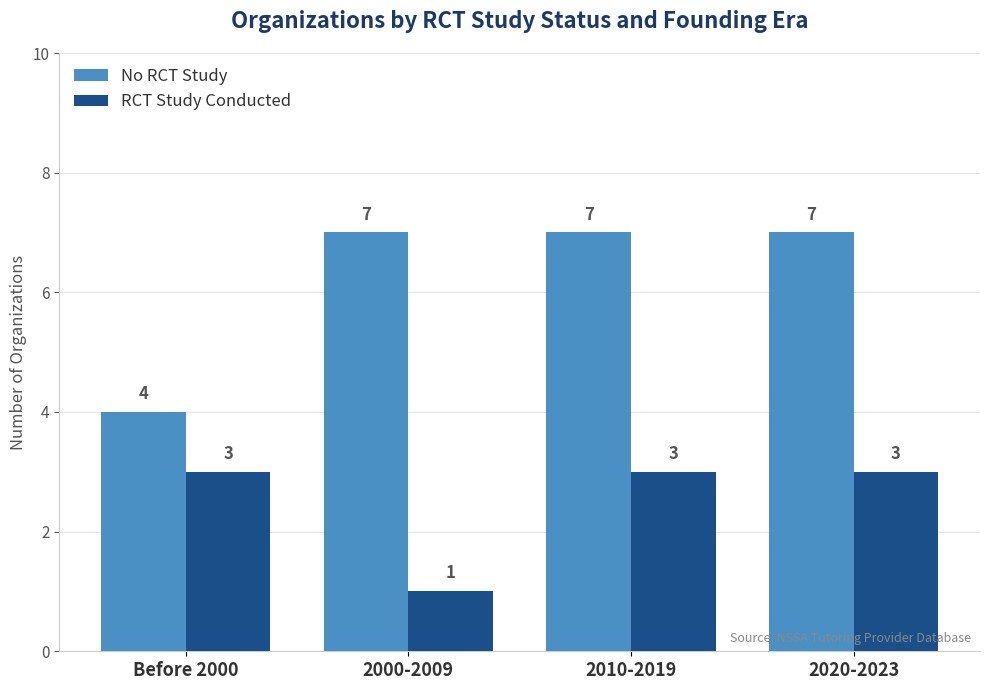

How many bars are there in total?

8